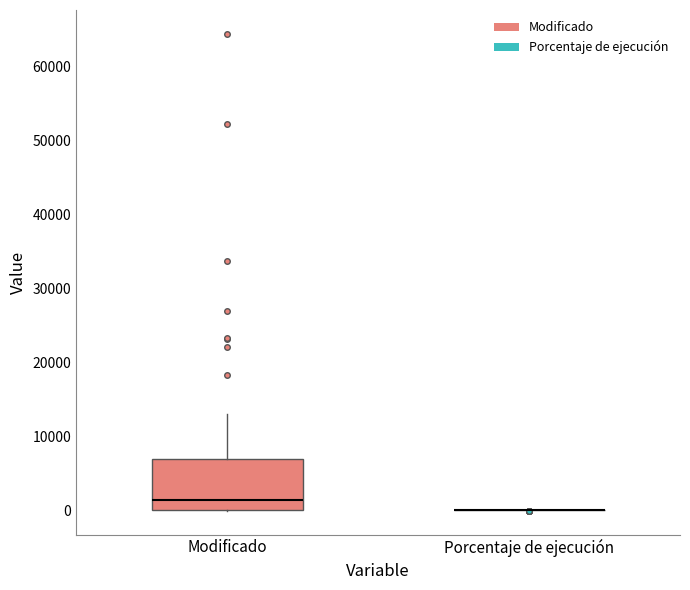

Reading left to right, transcribe this box plot: for each box, give where its median line is, the range the box spans, and where its two whiskers end, as read against the y-axis. The values are not printed on the chart, so give them approximately, as read against the axis.

Modificado: median 1000, box 0 to 7000, whiskers 0 to 13000
Porcentaje de ejecución: box collapsed to a line at 0, whiskers 0 to 0